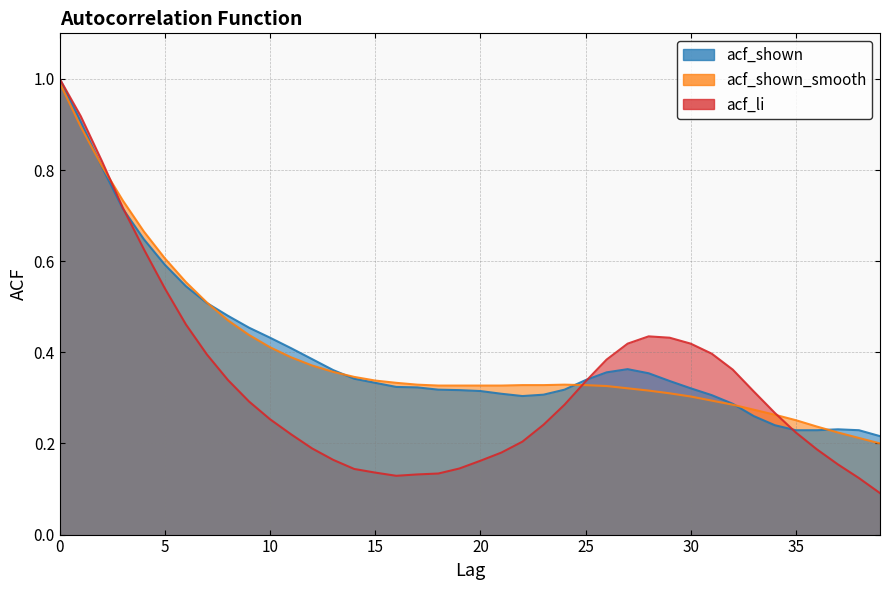

Count the acf_shown values in the range 0 to 1.

40